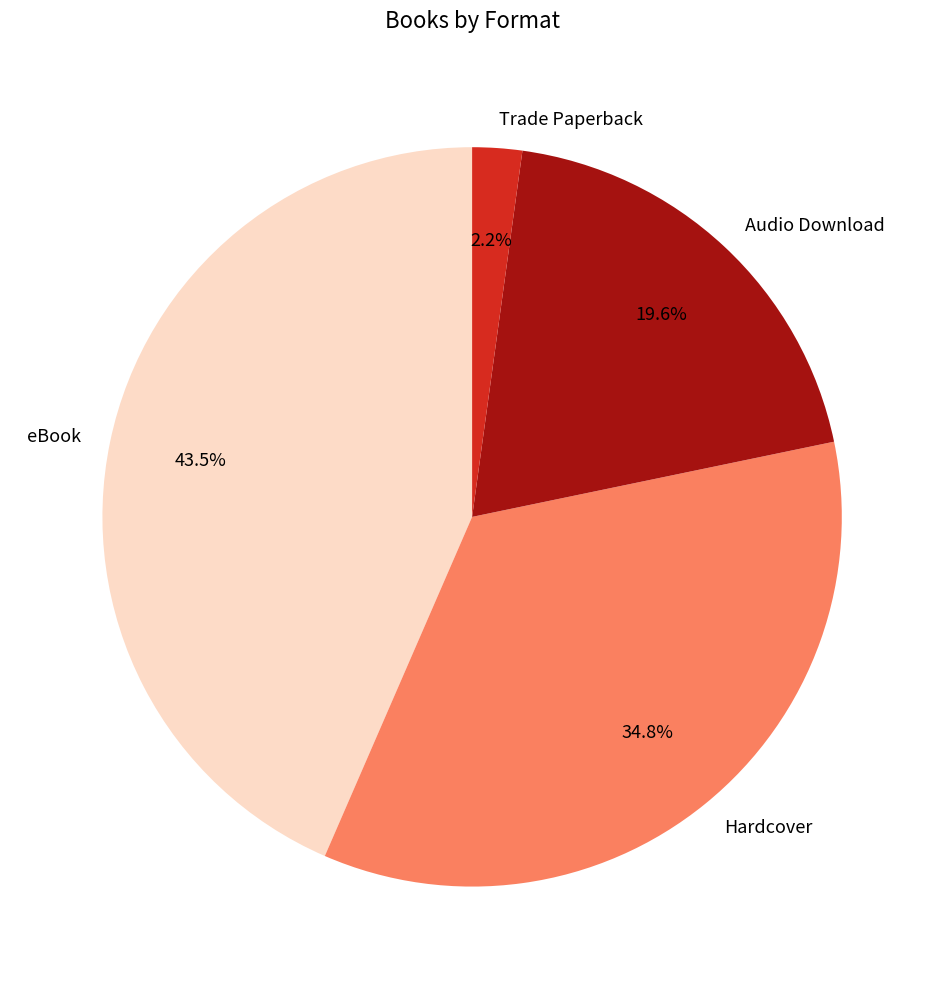

Is it true that eBook is 32% of the pie?

False